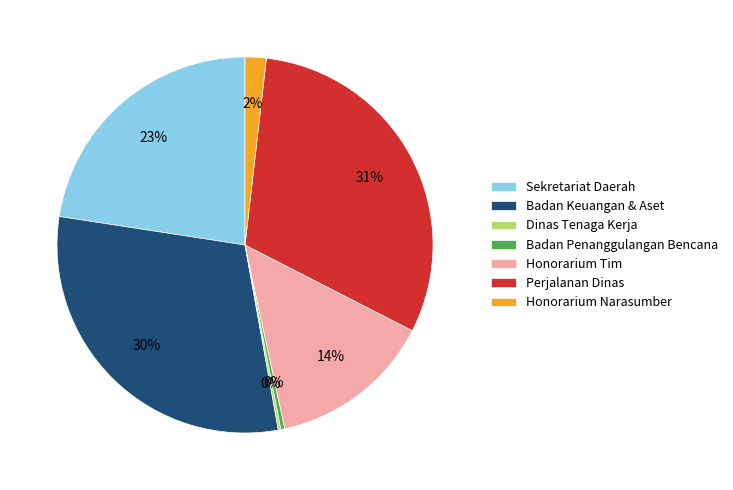

Which has a higher value, Badan Penanggulangan Bencana or Perjalanan Dinas?

Perjalanan Dinas